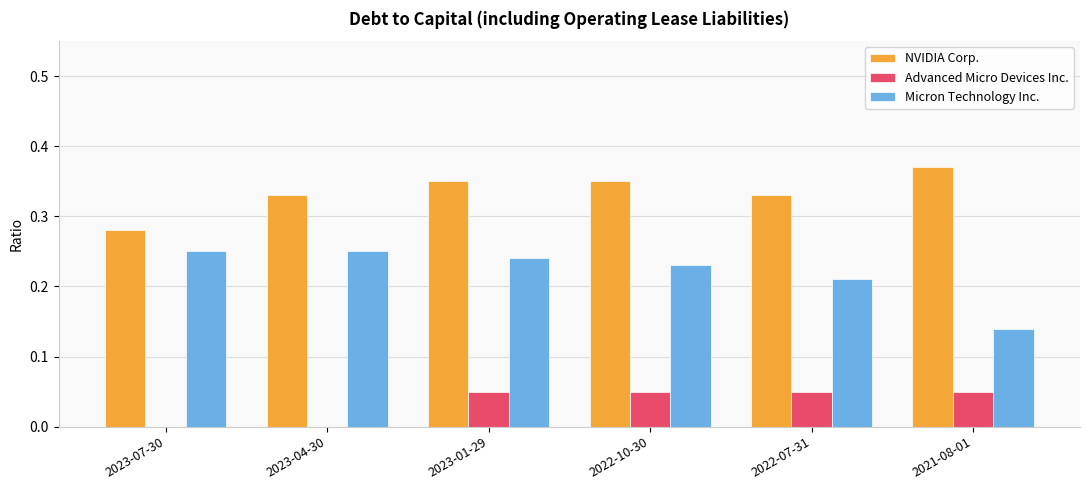

Between 2023-07-30 and 2021-08-01, which series saw the biggest shift?

Micron Technology Inc.